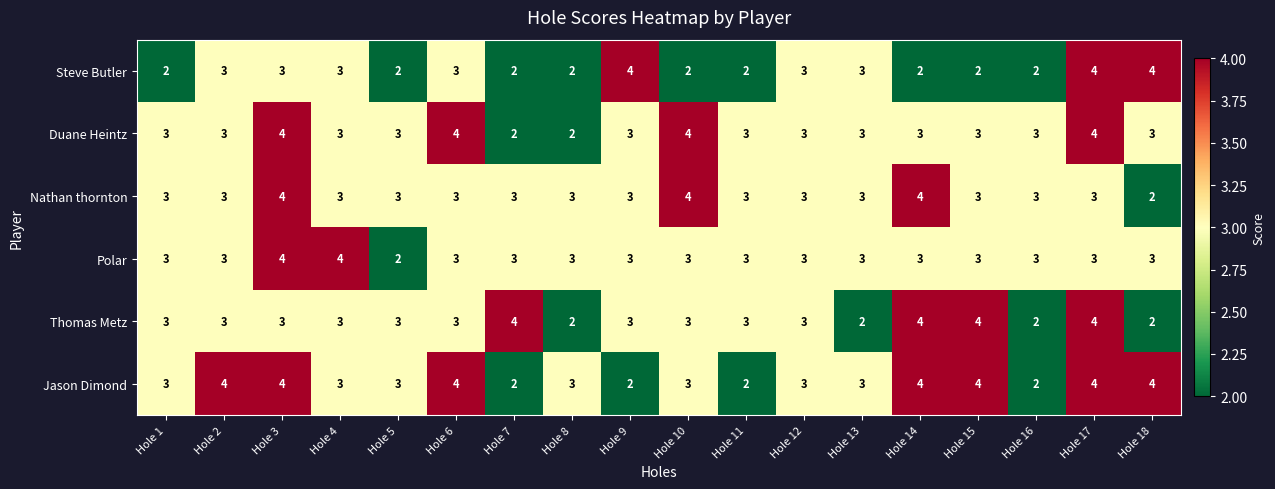

Is it true that Nathan thornton equals 3 at Hole 18?

False